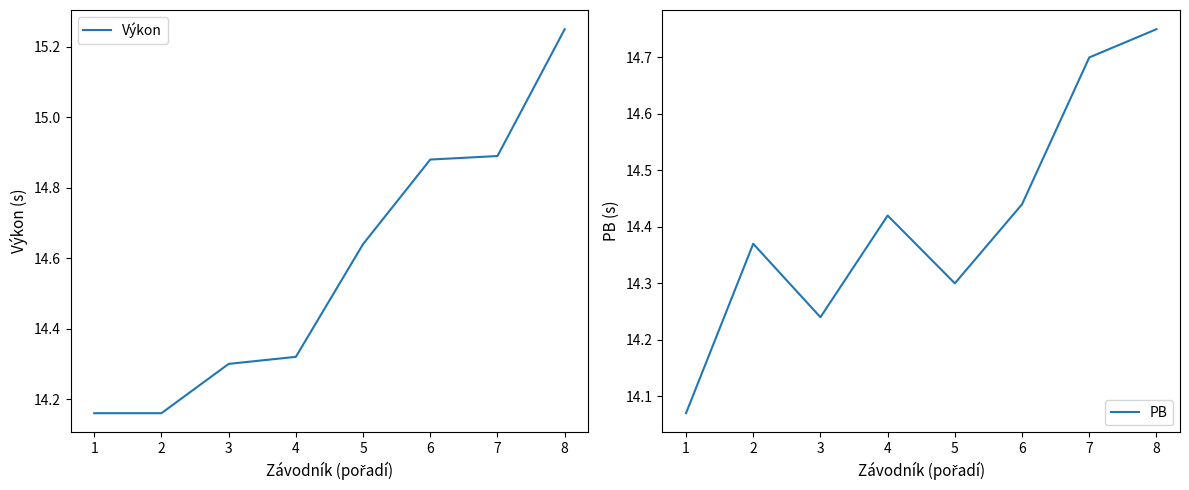

Reading right to left, what are all the values shown in this chart?

Výkon: 15.2	14.9	14.9	14.6	14.3	14.3	14.2	14.2
PB: 14.8	14.7	14.4	14.3	14.4	14.2	14.4	14.1